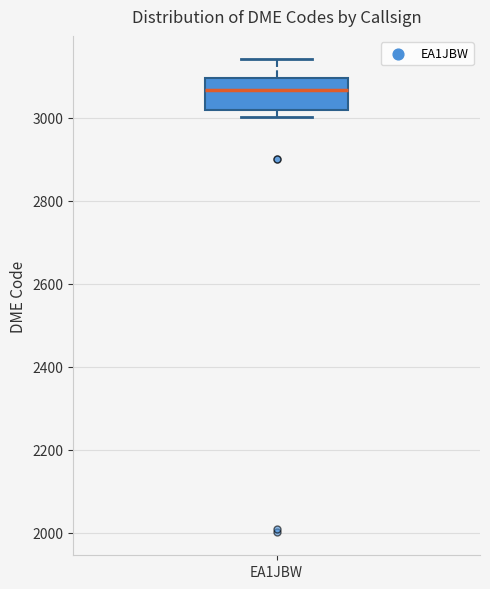

Transcribe this box plot: give where the median line is, the range the box spans, and where the two whiskers end, as read against the y-axis. The values are not printed on the chart, so give them approximately, as read against the axis.

median 3060, box 3020 to 3100, whiskers 3000 to 3140